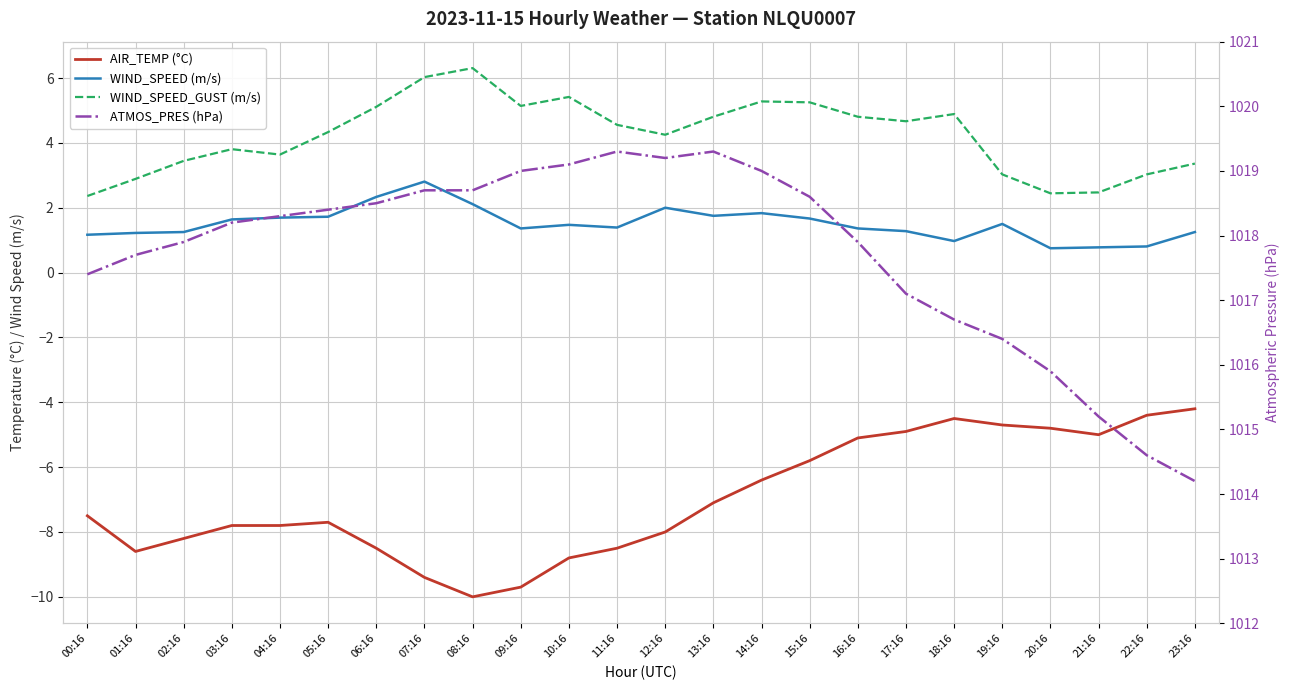

Which series has the largest total across all categories?

ATMOS_PRES (hPa)